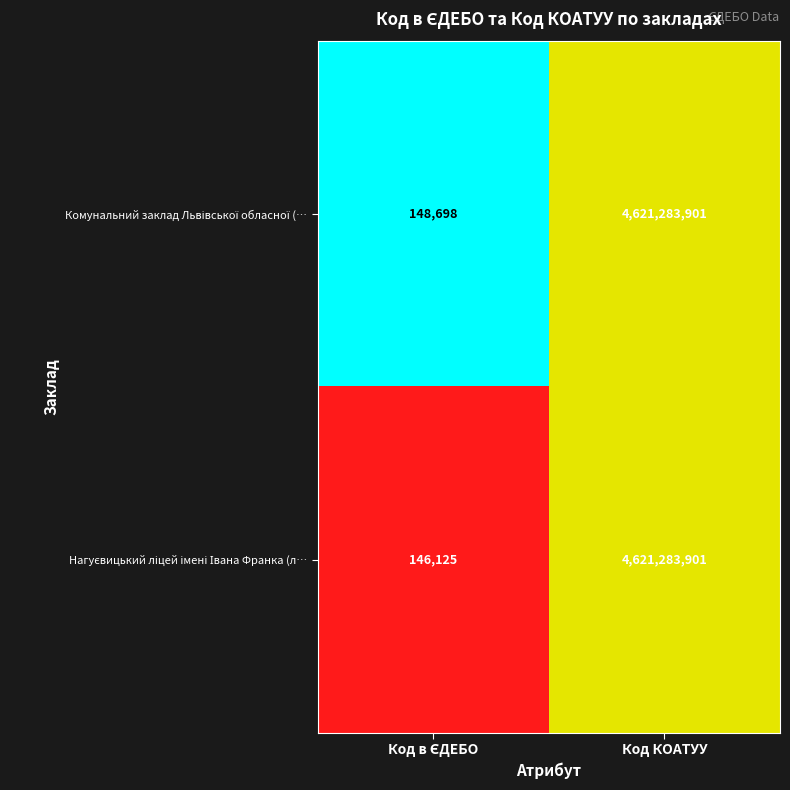

What is the greatest value displayed?

4621283901